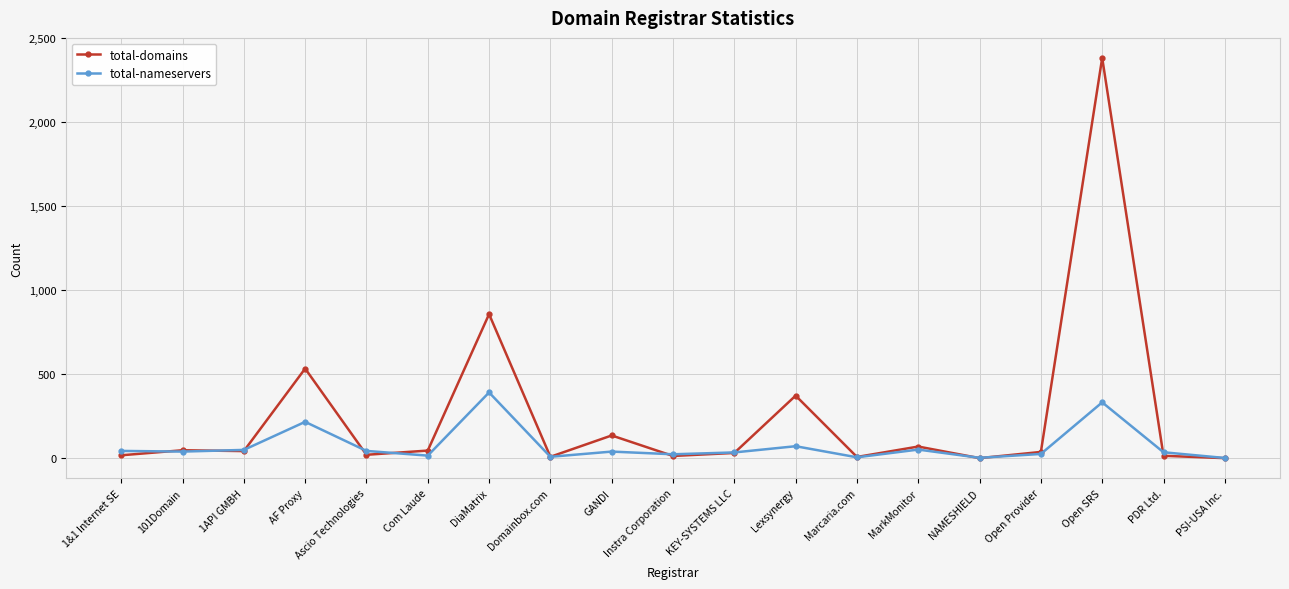

True or false: total-nameservers has more than 2 interior local peaks.

True